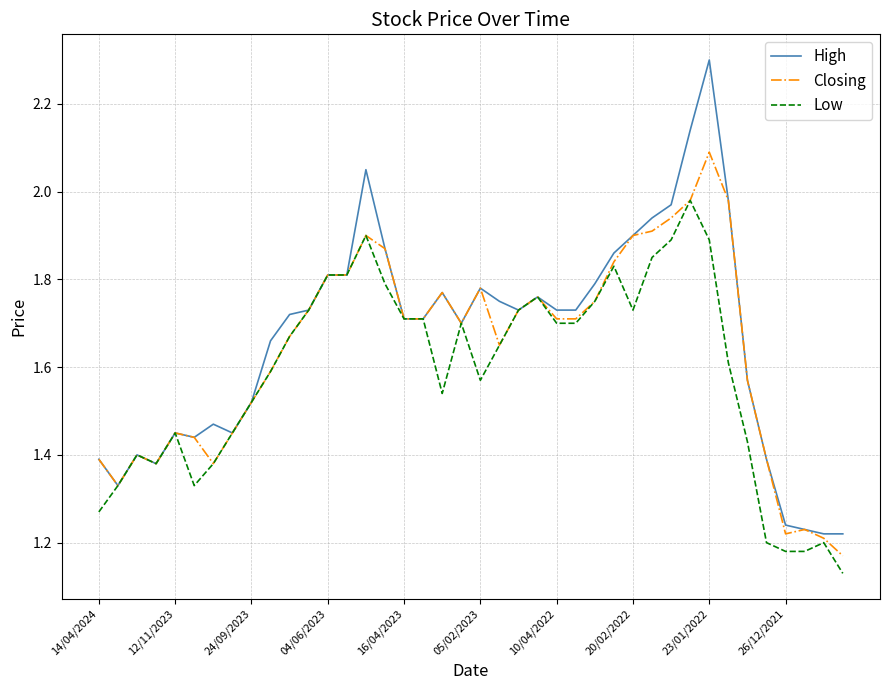

Is this an area chart (filled region under the line)?

No